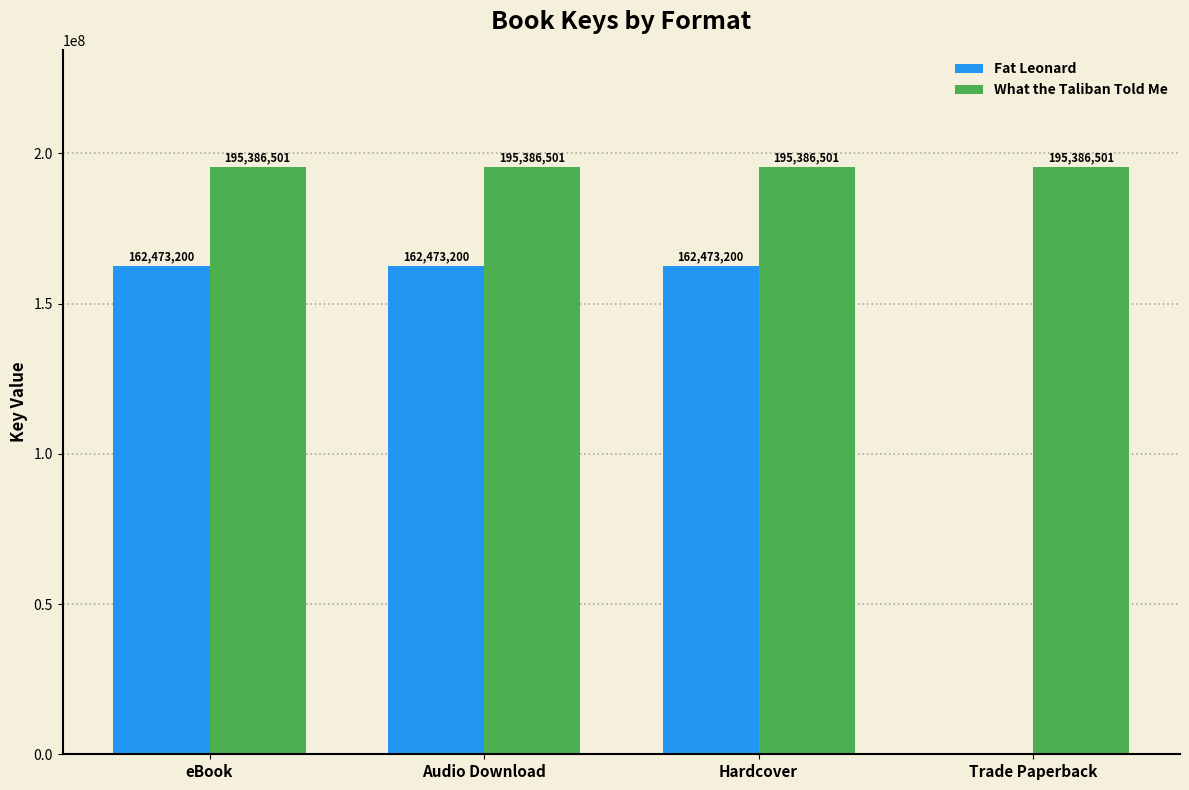

Are the bars grouped side by side (vs. stacked)?

Yes